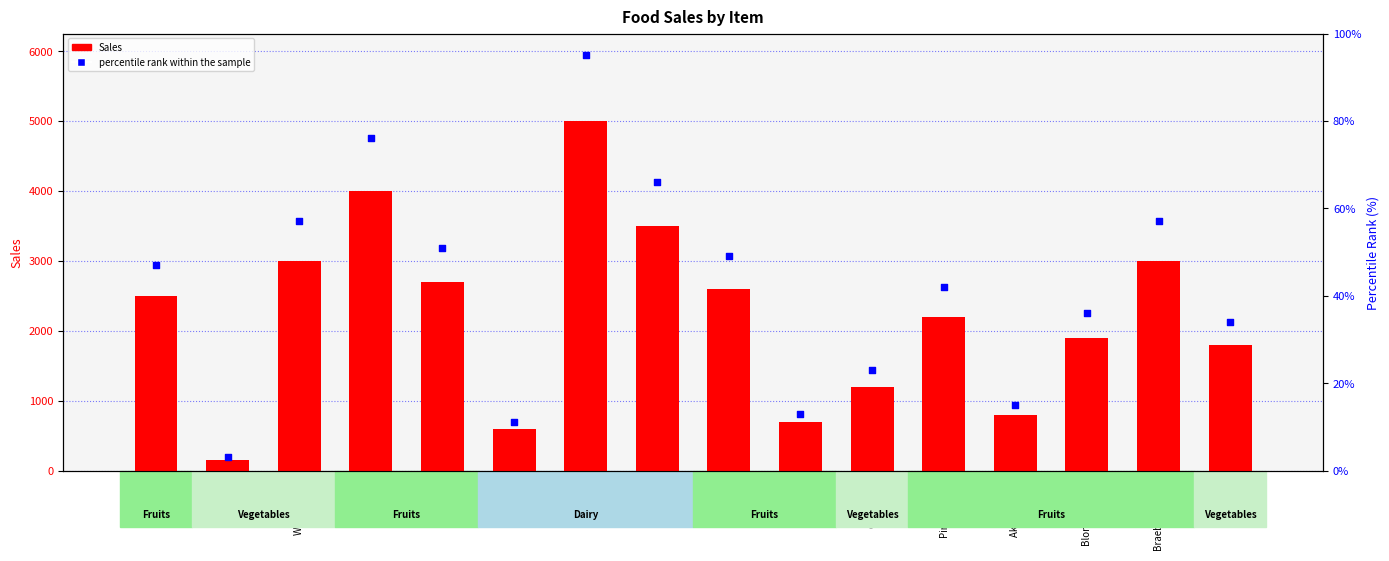

What are all the series names shown in the legend?

Sales, percentile rank within the sample